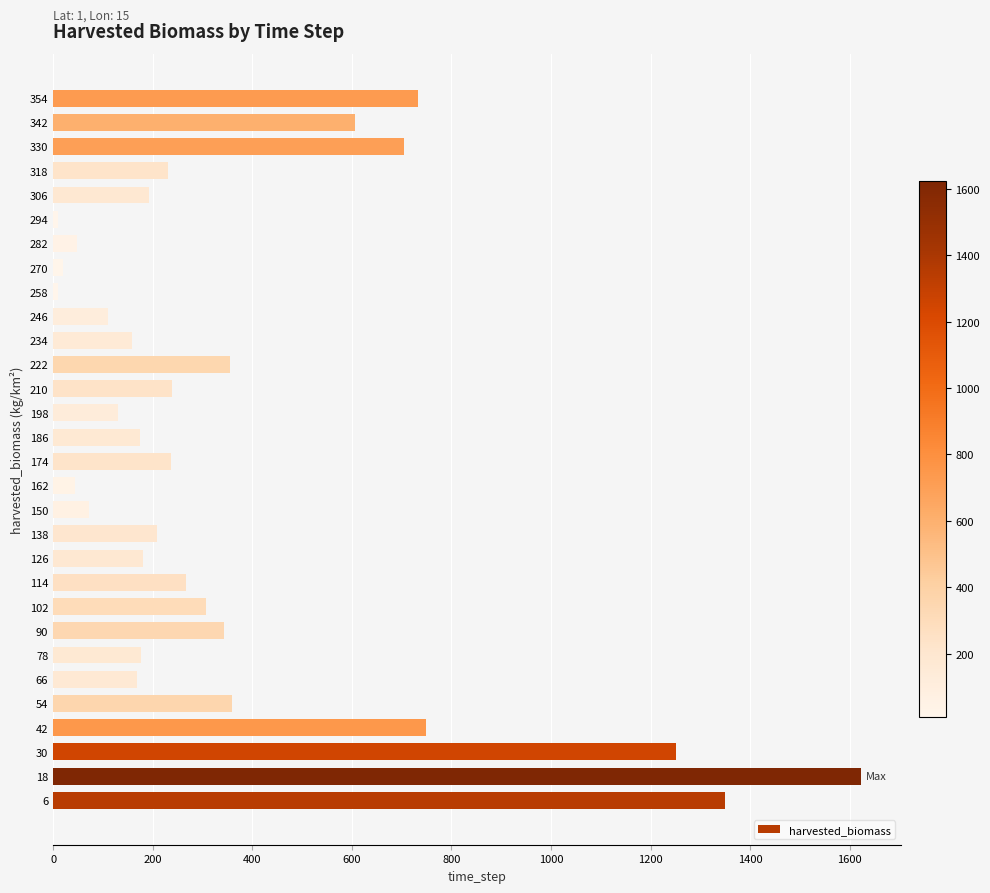

Which category has the highest value across all series?

18